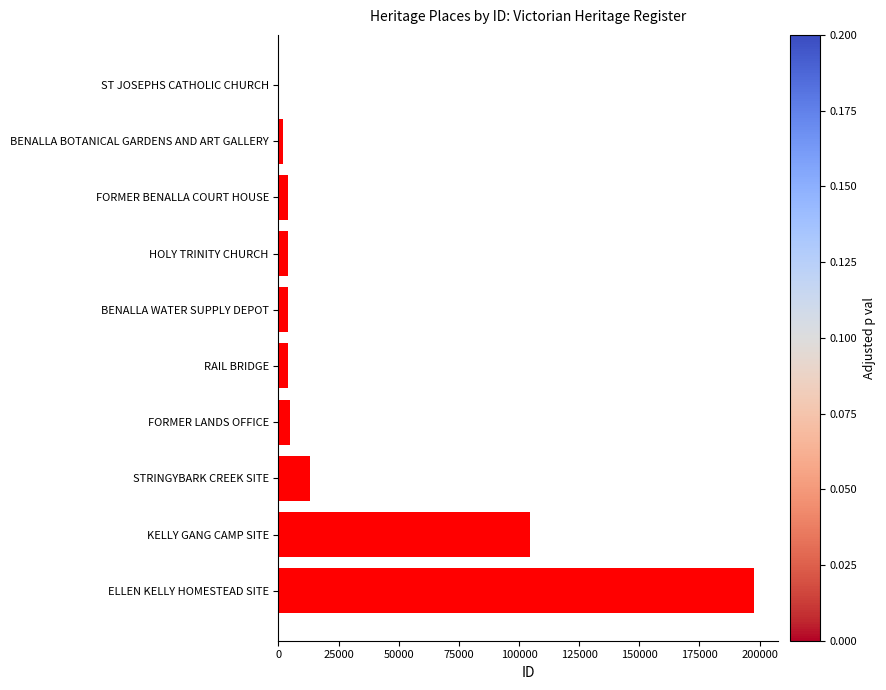

How many distinct data groups are displayed?

1